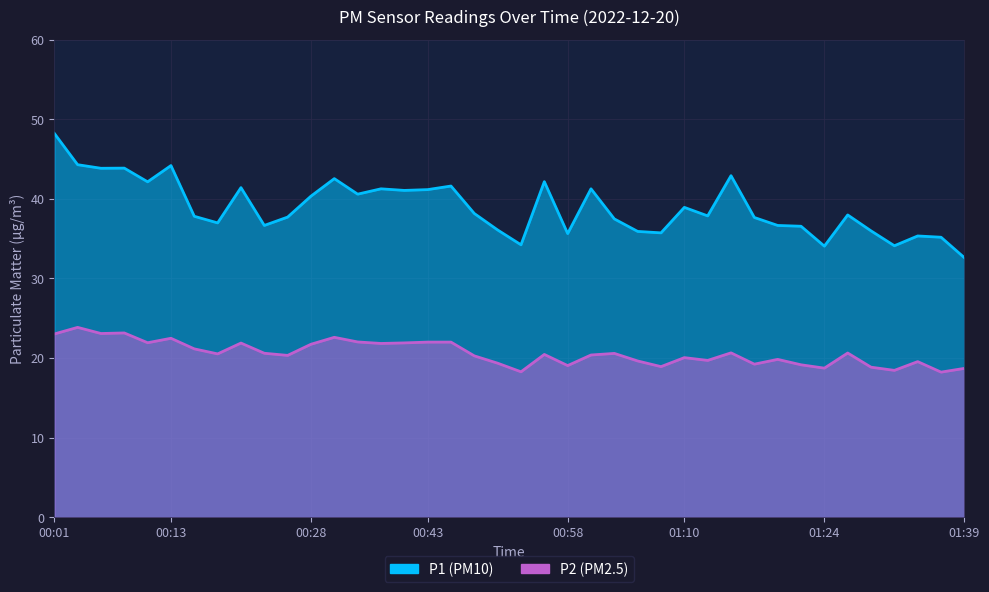

What is the average value of the P1 series?

38.9